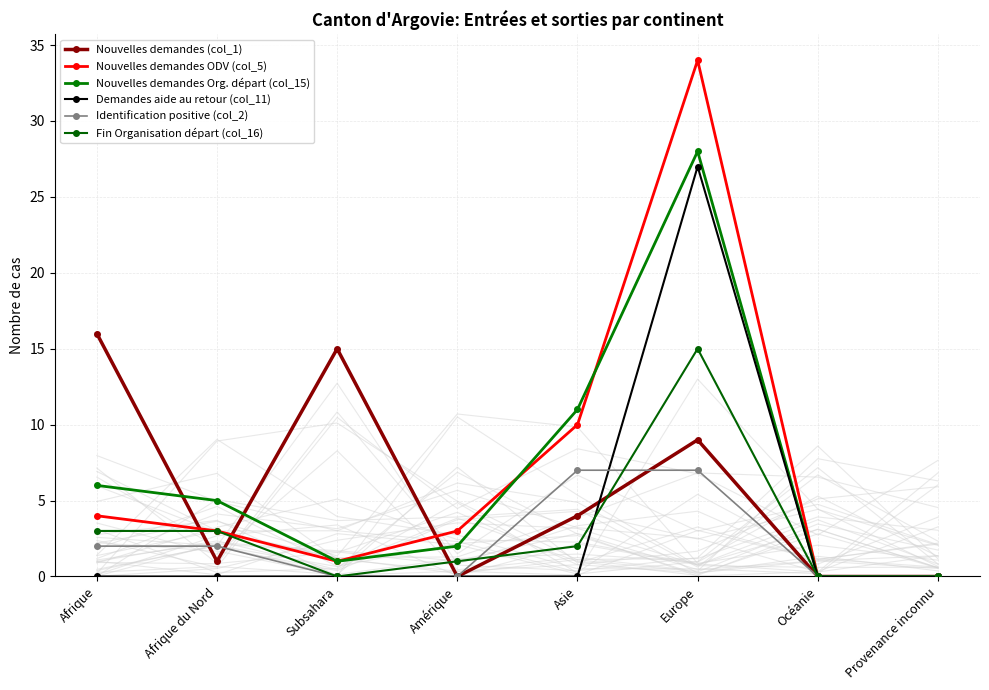

What position from the right is Europe?

3